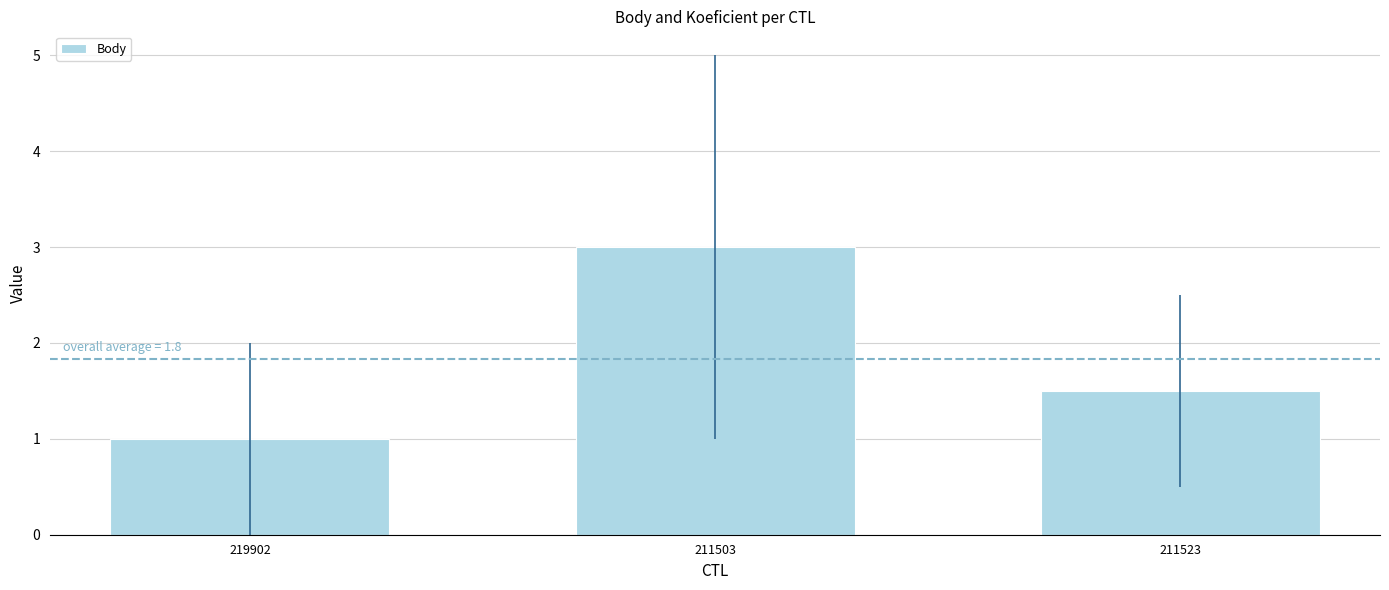

What is the value of the 1st bar from the left?

1.0